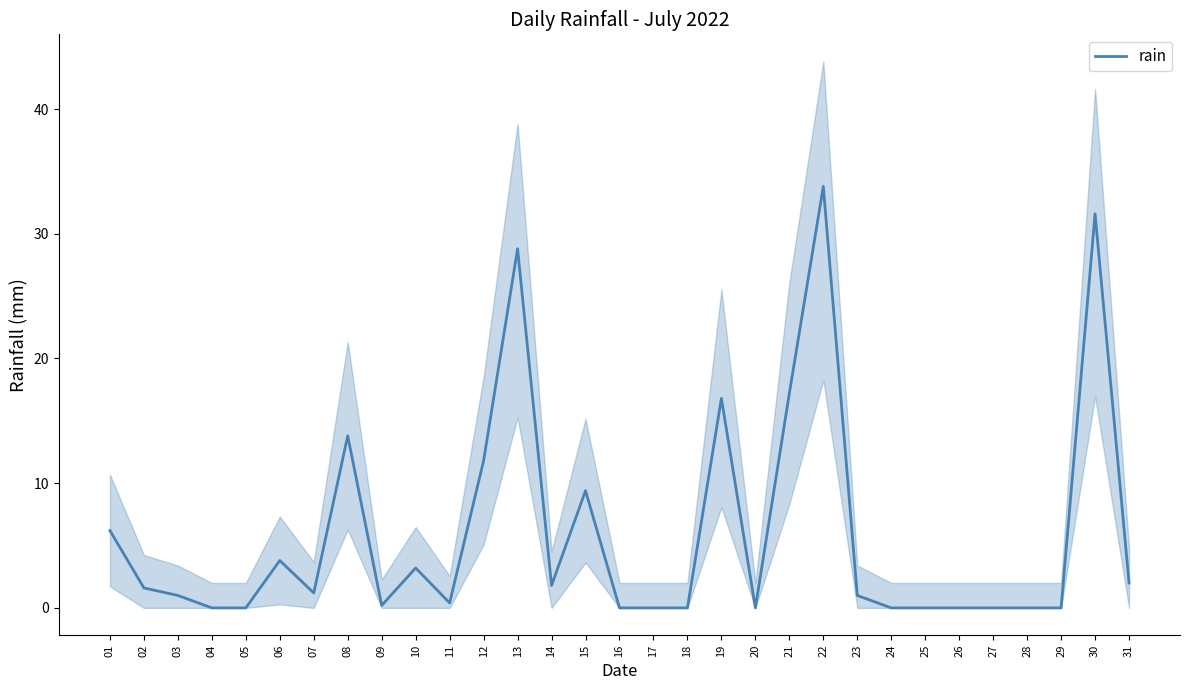

Is this an area chart (filled region under the line)?

No